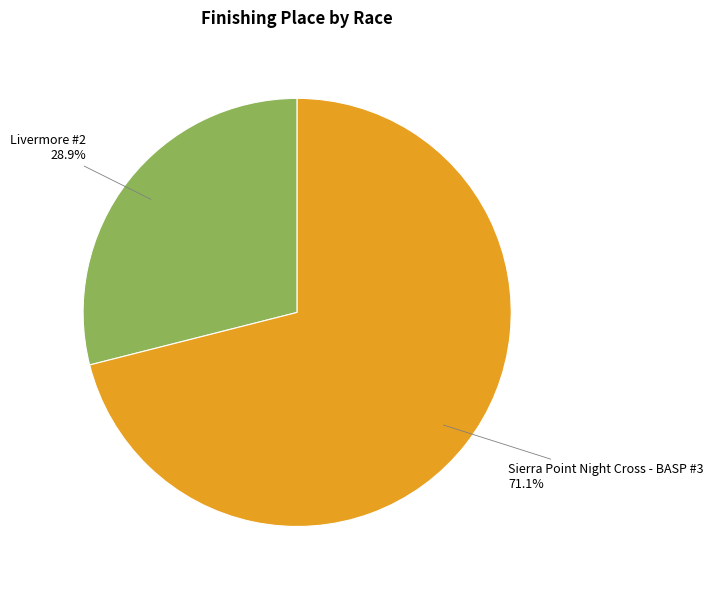

What is the smallest slice in the pie chart?

Livermore #2